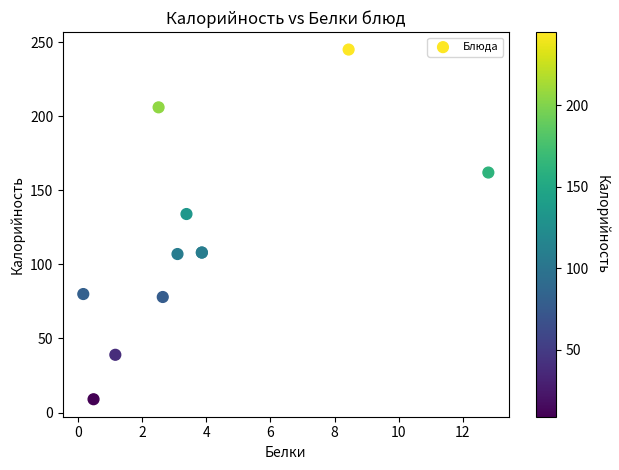

What Y value in the scatter plot is closest to 127?

134